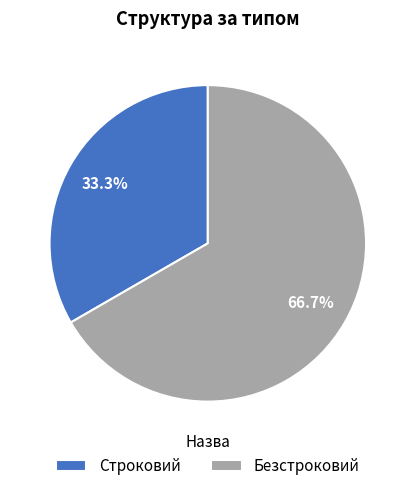

Which category has the biggest portion of the pie?

Безстроковий